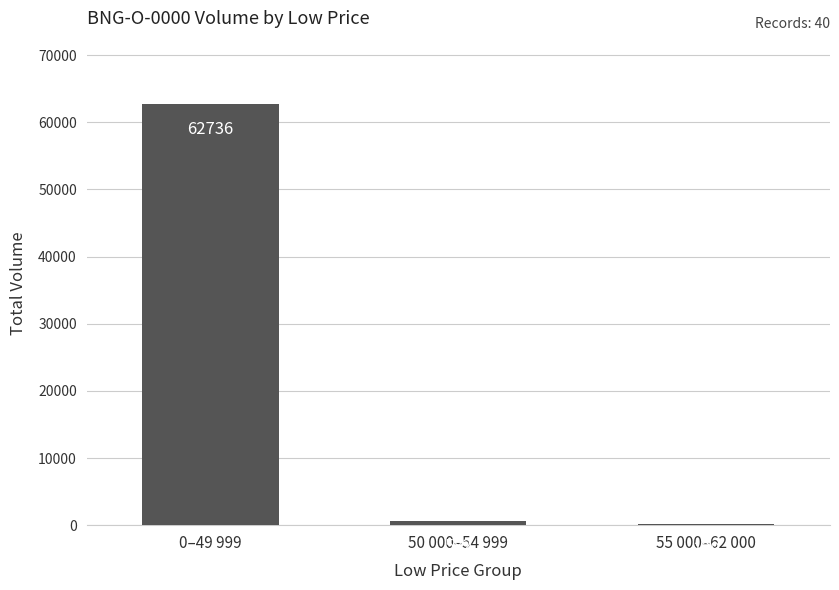

Where is the data nearest to the value 31432?

50 000–54 999